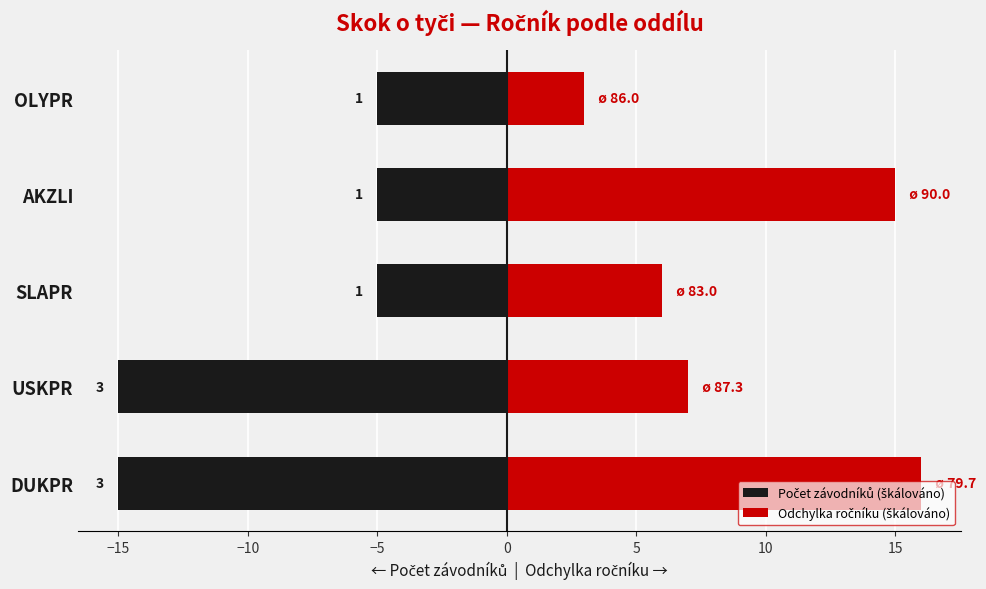

What are all the series names shown in the legend?

Počet závodníků (škálováno), Odchylka ročníku (škálováno)